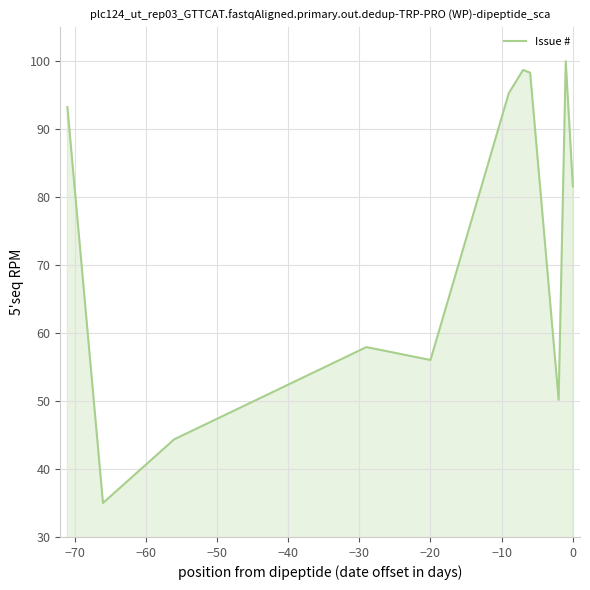

What is the smallest value displayed?

35.0